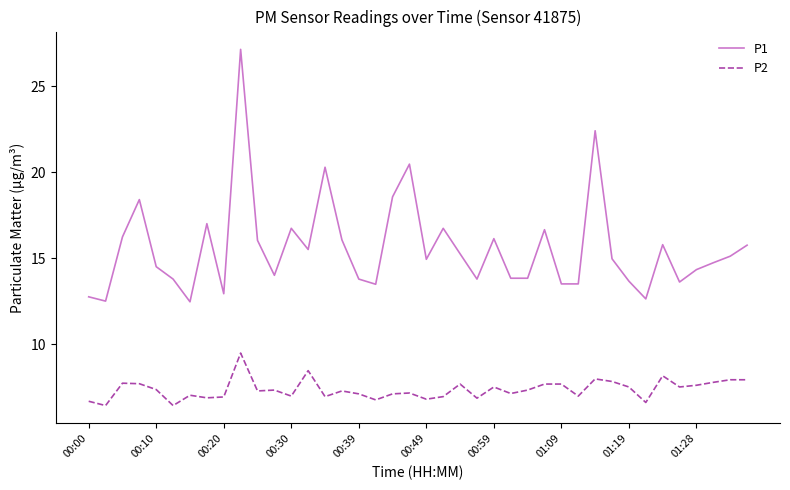

Which series has the largest total across all categories?

P1